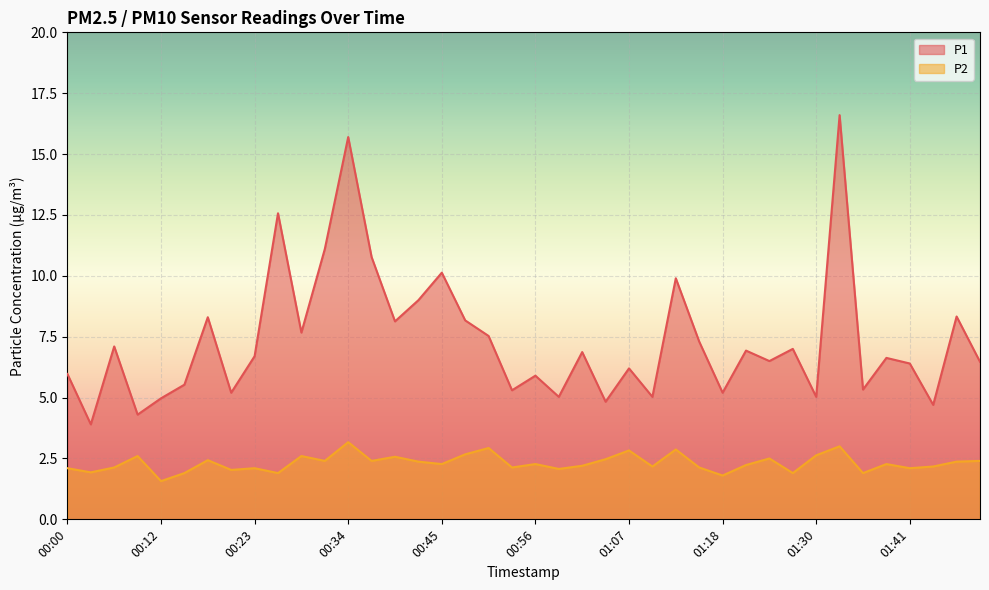

How many interior local valleys does the P2 series have?

14